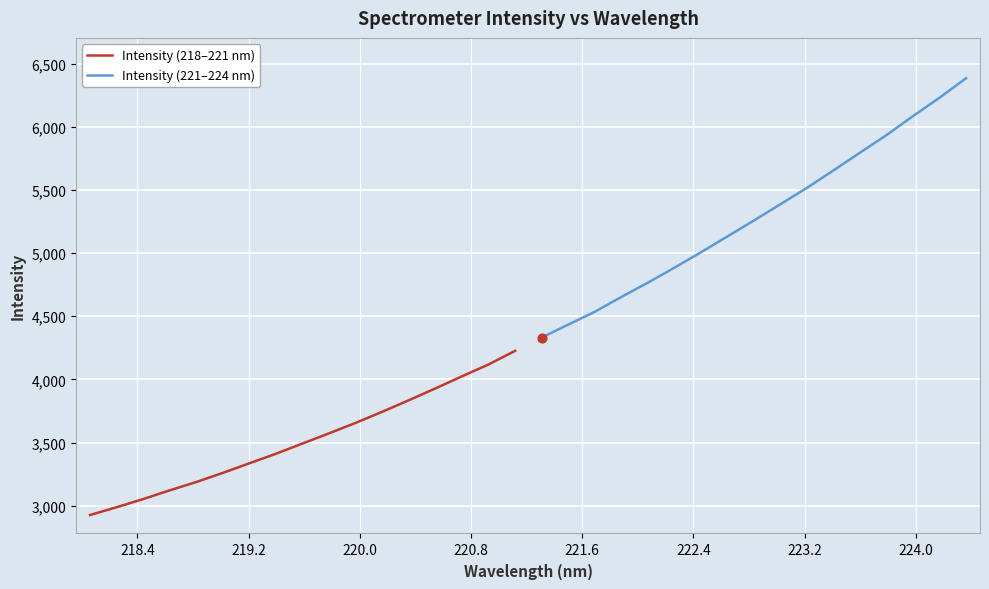

Which series reaches the maximum Y coordinate?

Intensity (221–224 nm)